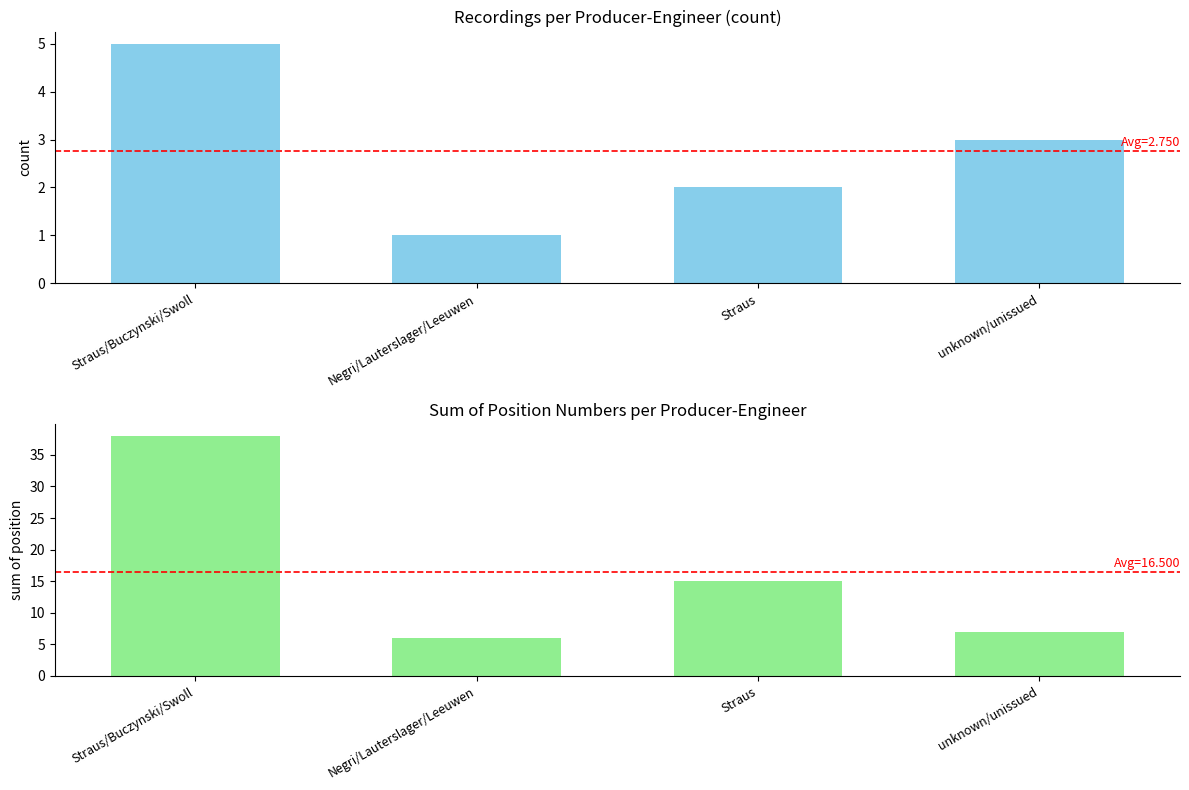

At how many categories does at least one series exceed 28?

1